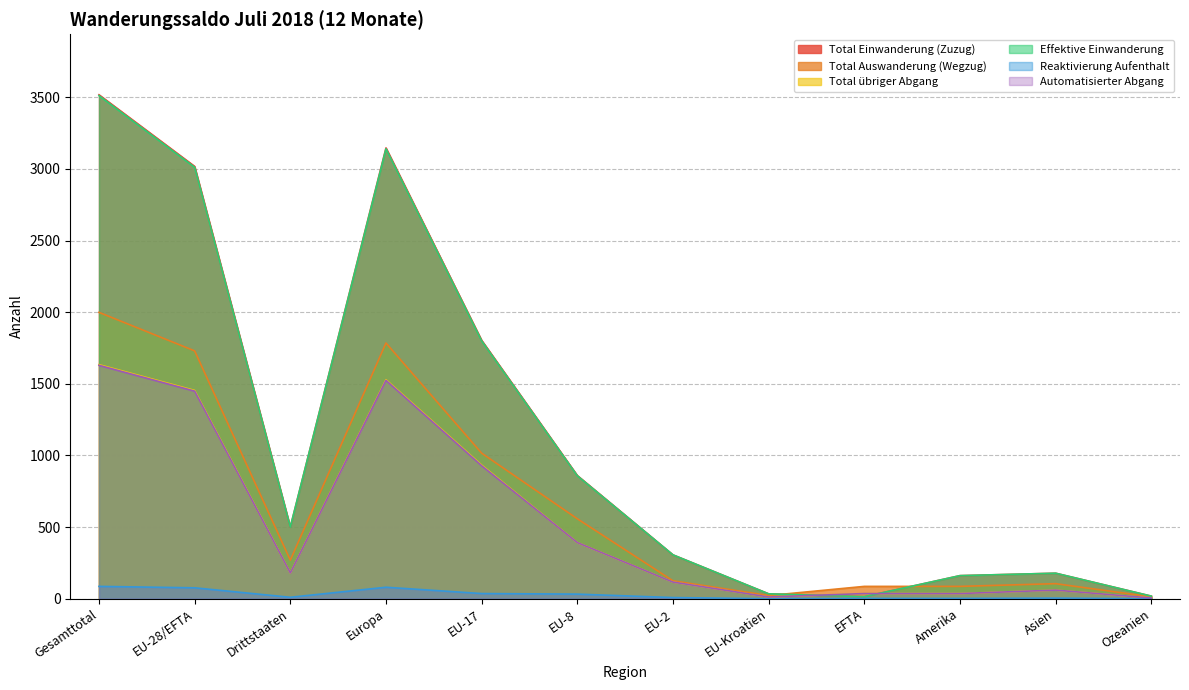

Reading left to right, transcribe all the data shown in this chart.

Total Einwanderung (Zuzug): 3518	3018	500	3147	1804	860	306	34	14	161	178	18
Total Auswanderung (Wegzug): 1999	1730	269	1785	1016	558	125	22	86	86	105	13
Total übriger Abgang: 1634	1454	180	1529	933	392	116	12	36	36	60	5
Effektive Einwanderung: 3512	3012	500	3141	1800	858	306	34	14	161	178	18
Reaktivierung Aufenthalt: 86	76	10	80	36	32	8	0	2	2	4	0
Automatisierter Abgang: 1629	1449	180	1524	928	392	116	12	36	36	60	5